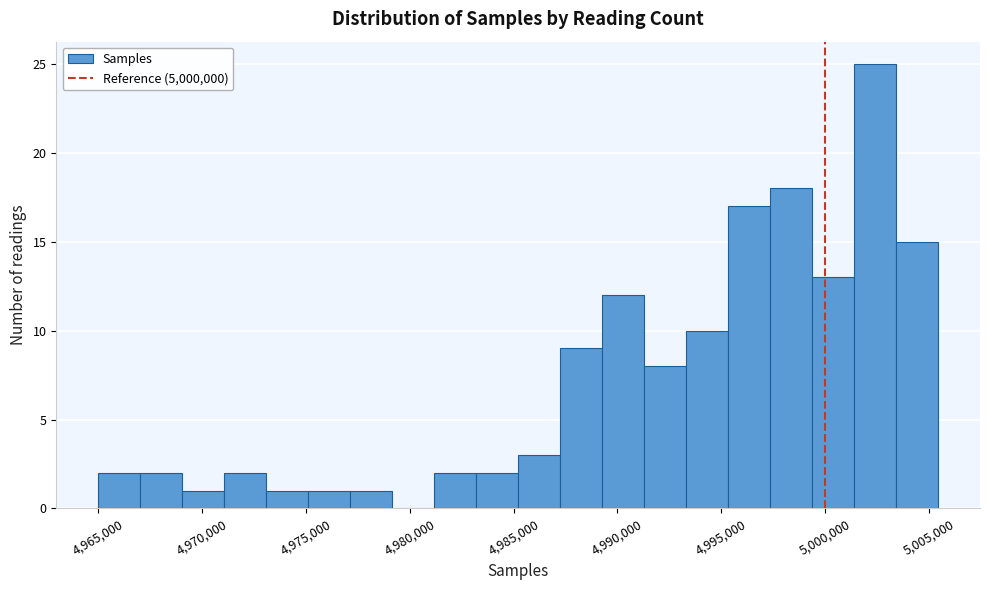

Which range on the x-axis has the tallest bar?

5001500 to 5003500